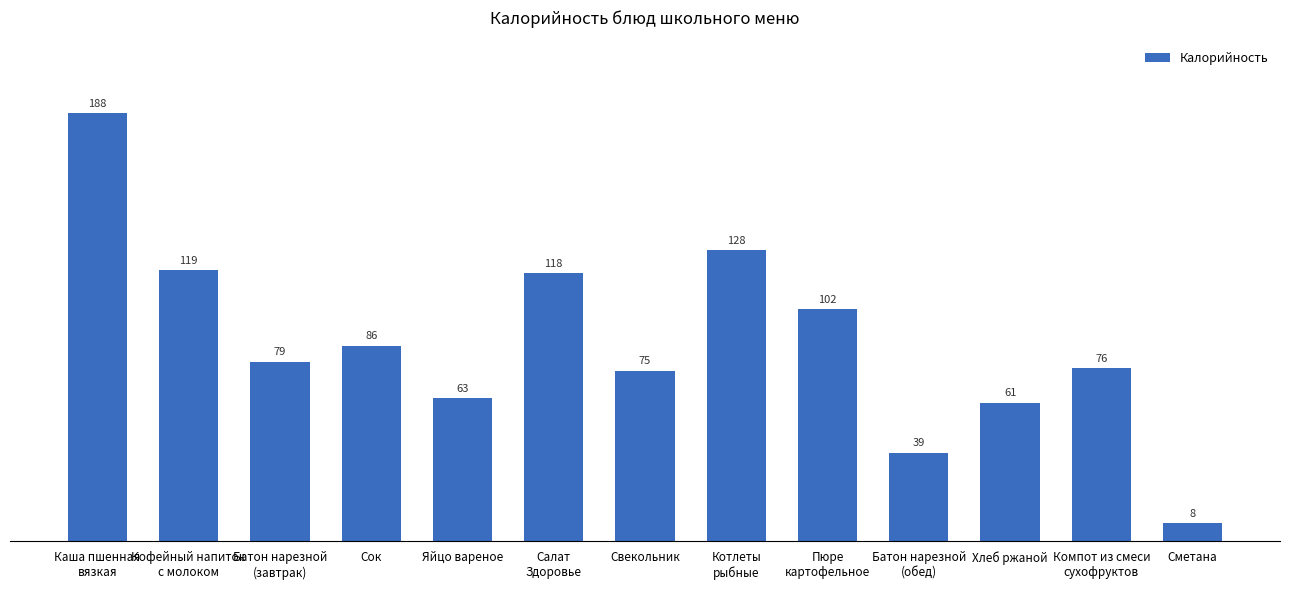

List the labels in order of value, largest first.

Каша пшенная
вязкая, Котлеты
рыбные, Кофейный напиток
с молоком, Салат
Здоровье, Пюре
картофельное, Сок, Батон нарезной
(завтрак), Компот из смеси
сухофруктов, Свекольник, Яйцо вареное, Хлеб ржаной, Батон нарезной
(обед), Сметана